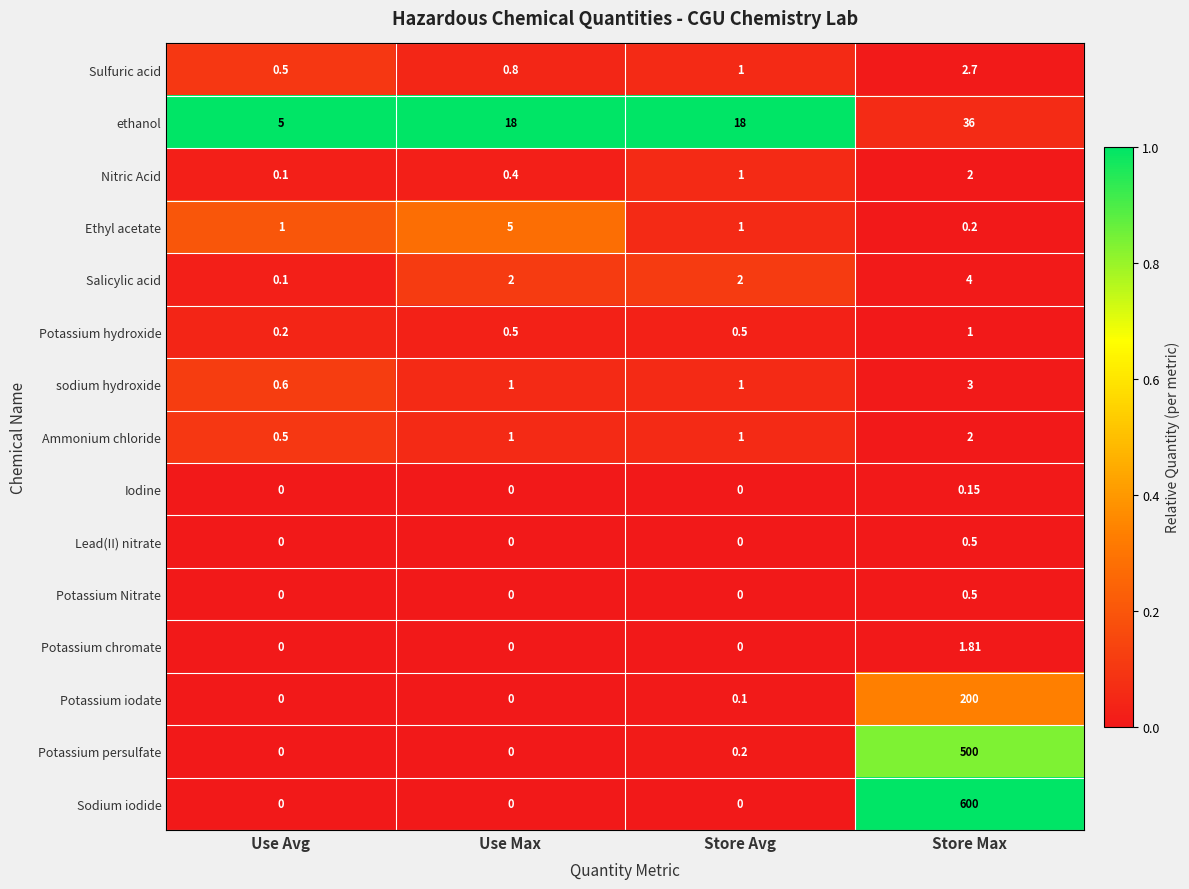

Which series changed the most between Use Avg and Use Max?

ethanol